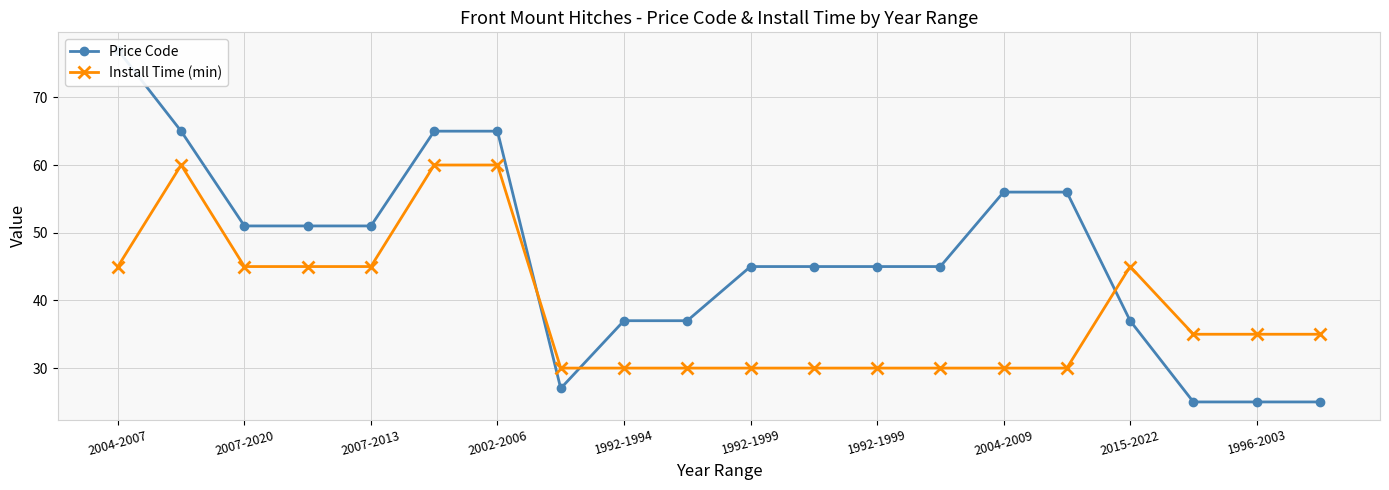

What is the sum of all Price Code values?

930